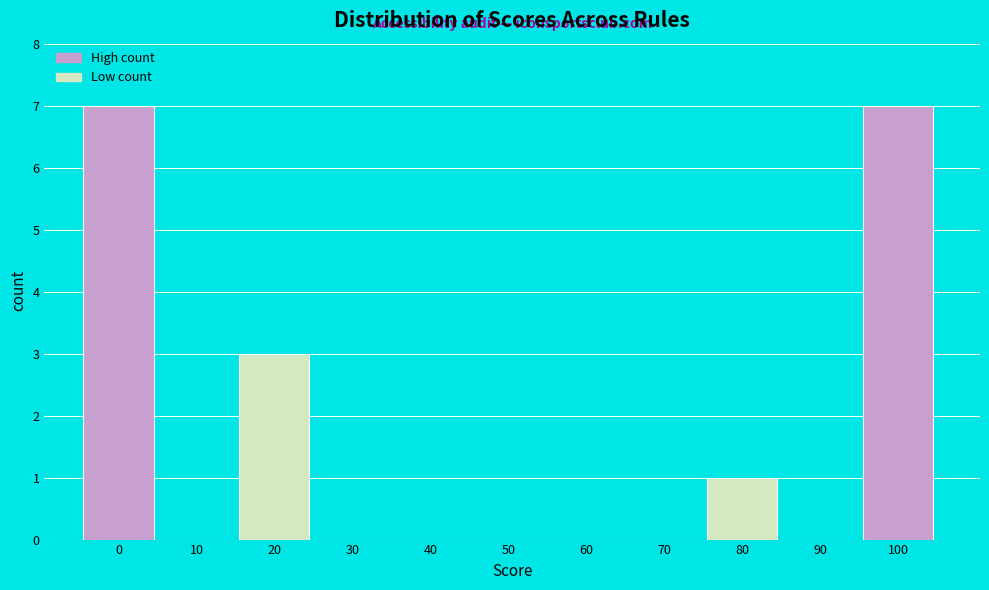

Reading left to right, list all the values displayed in this chart.

0=7	10=0	20=3	30=0	40=0	50=0	60=0	70=0	80=1	90=0	100=7